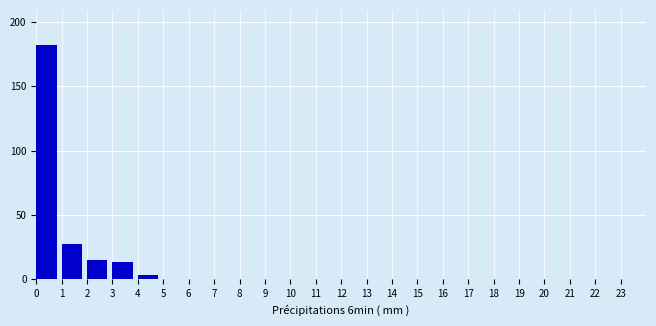

Reading left to right, list every bar in this chart as the range it spans on the x-axis followed by its height. The values are not printed on the chart, so give them approximately, as read against the axis.

0 to 1: 180
1 to 2: 25
2 to 3: 15
3 to 4: 15
4 to 5: under 5
5 to 6: 0
6 to 7: 0
7 to 8: 0
8 to 9: 0
9 to 10: 0
10 to 11: 0
11 to 12: 0
12 to 13: 0
13 to 14: 0
14 to 15: 0
15 to 16: 0
16 to 17: 0
17 to 18: 0
18 to 19: 0
19 to 20: 0
20 to 21: 0
21 to 22: 0
22 to 23: 0
23 to 24: 0